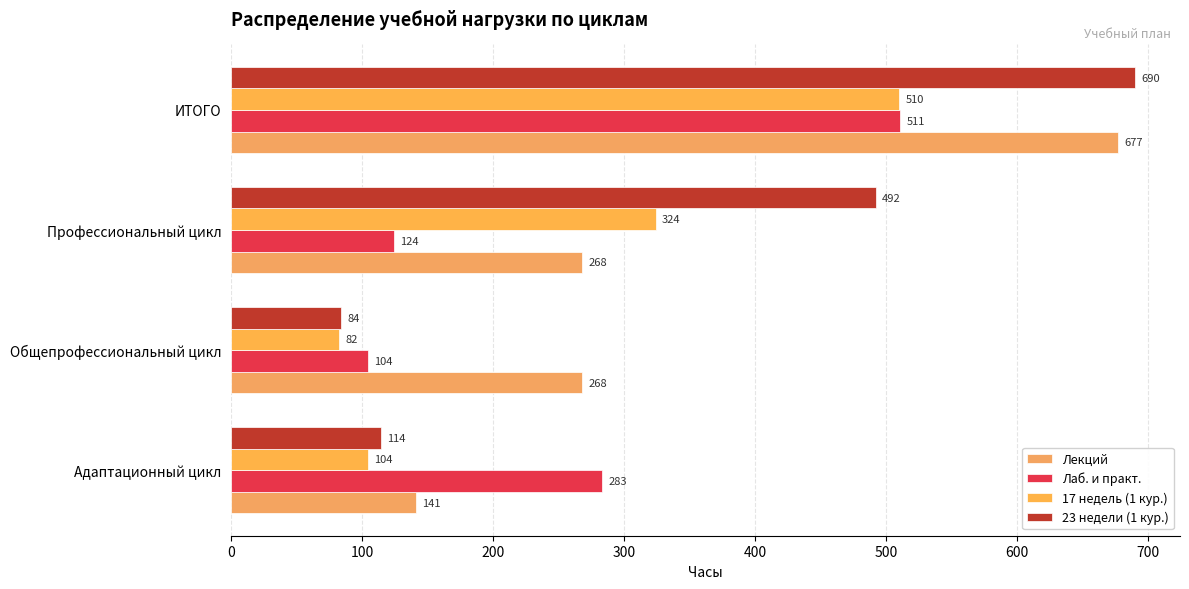

Count the number of data series in this chart.

4